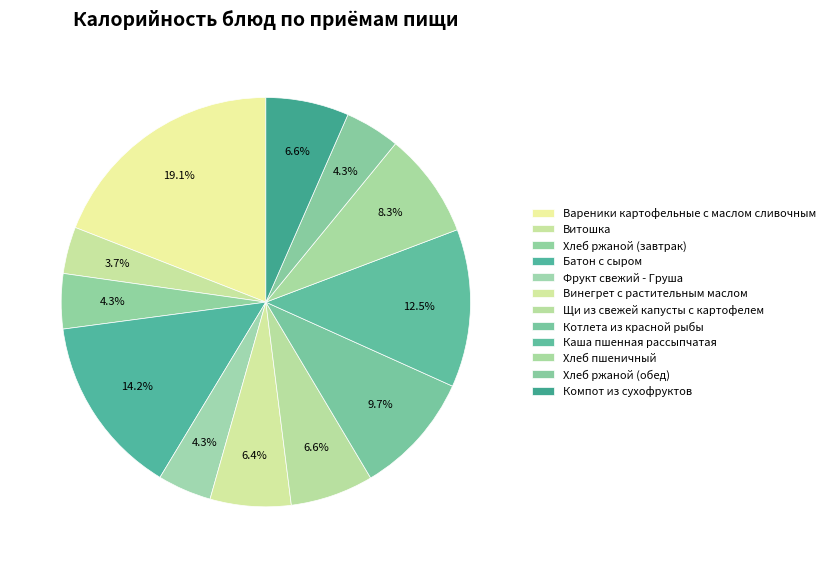

Count the number of slices in the pie.

12